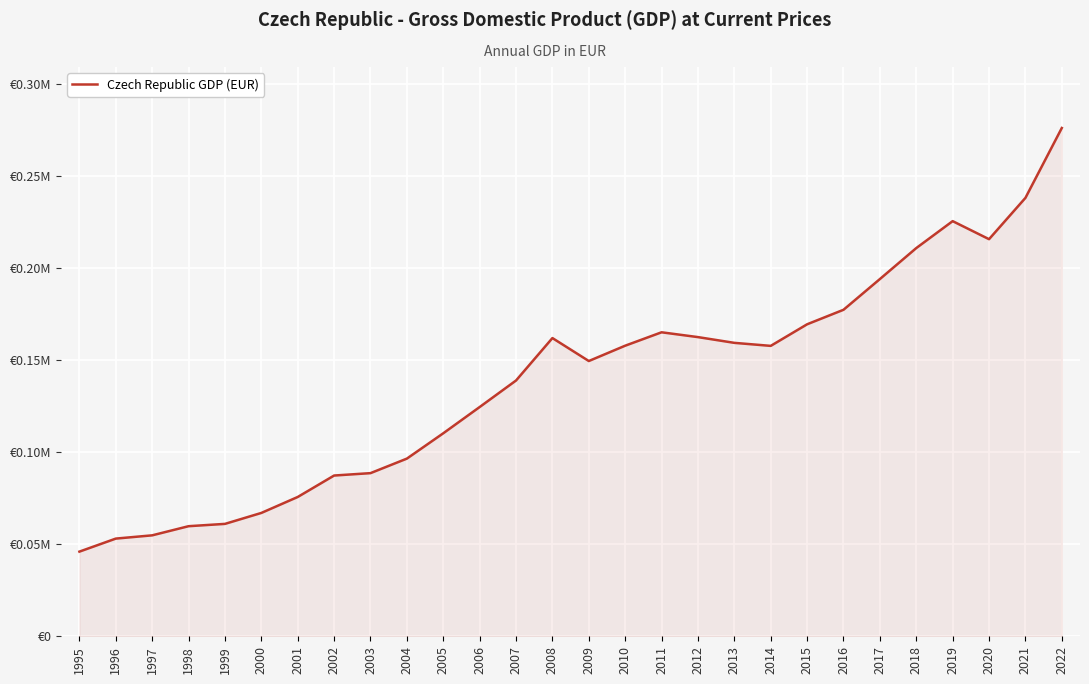

What is the difference between the second highest and minimum values?

0.2